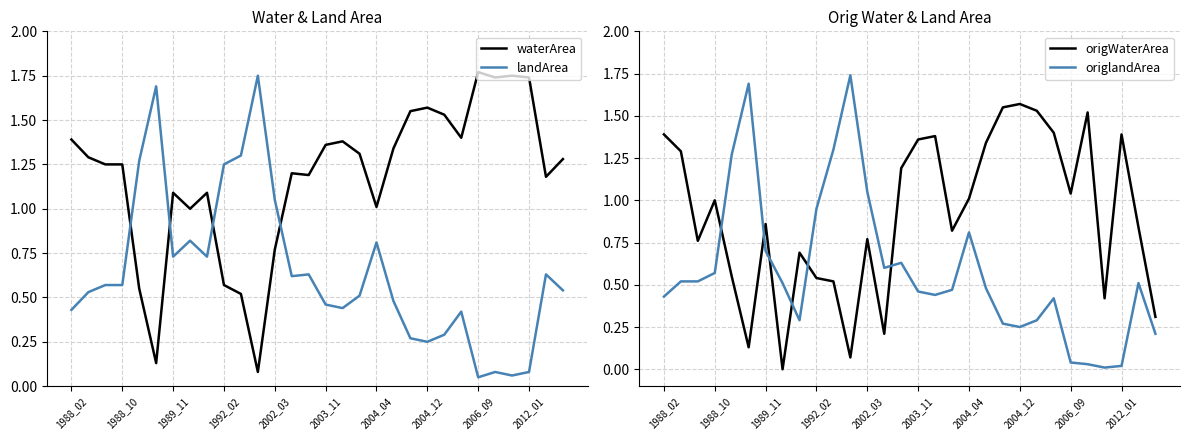

What is the sum of all landArea values?

19.3